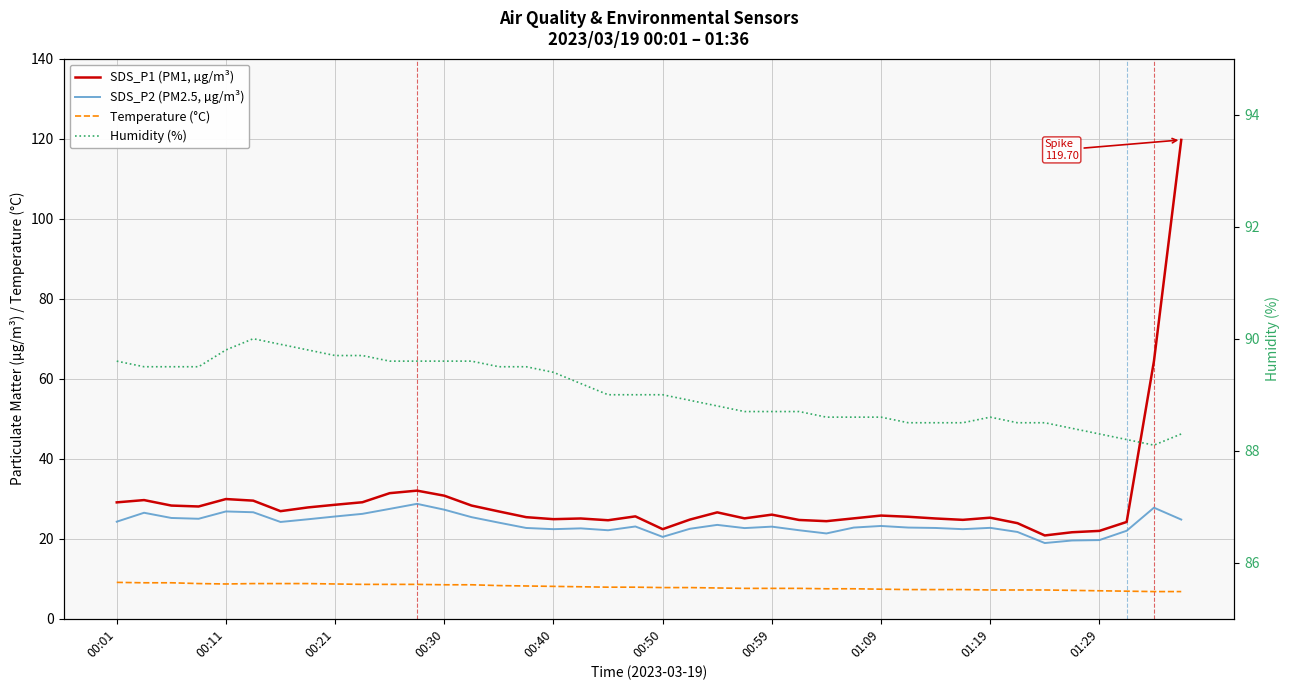

How many series are shown in this chart?

4